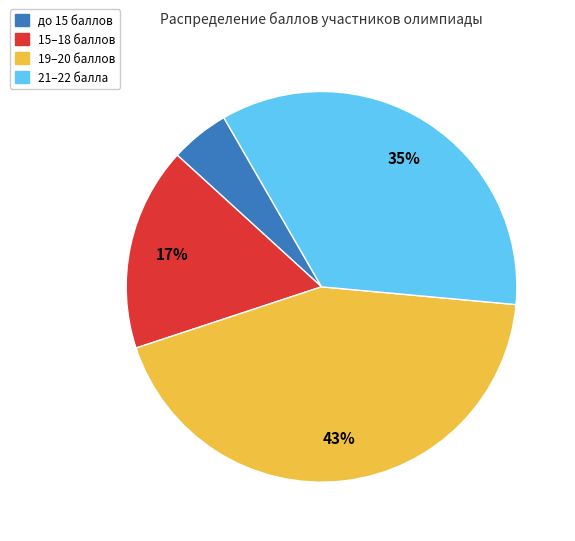

To the nearest percent, what is the average slice percentage?

25%